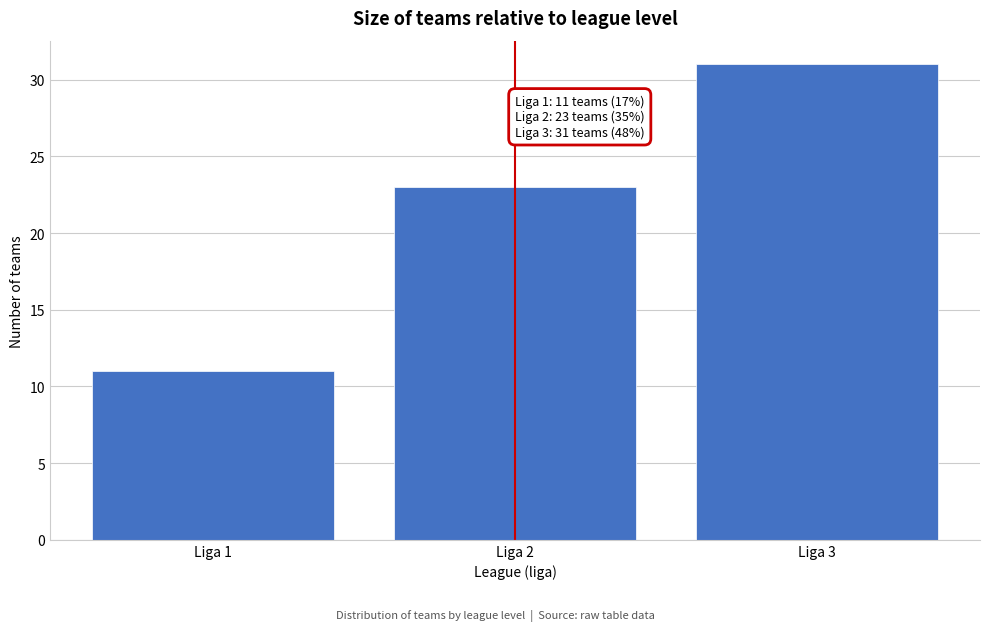

Reading left to right, what are all the values shown in this chart?

11	23	31